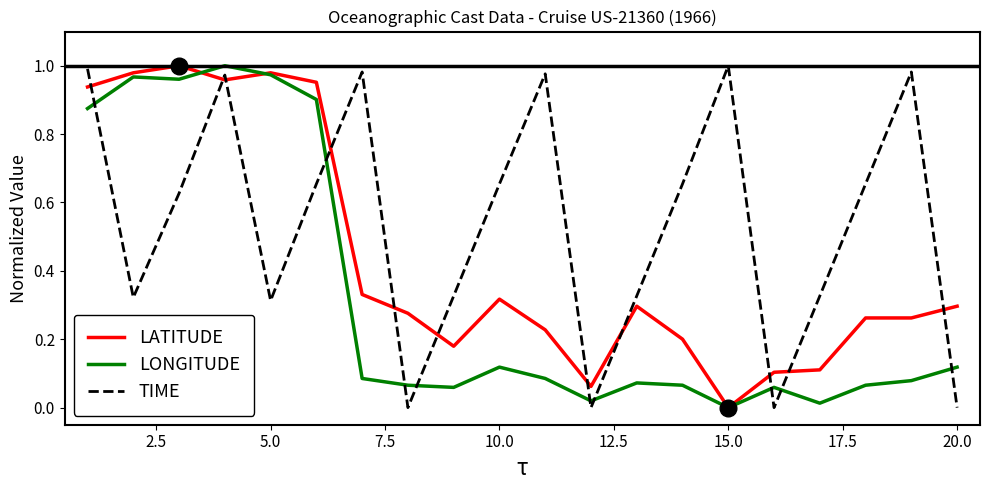

What are all the series names shown in the legend?

LATITUDE, LONGITUDE, TIME